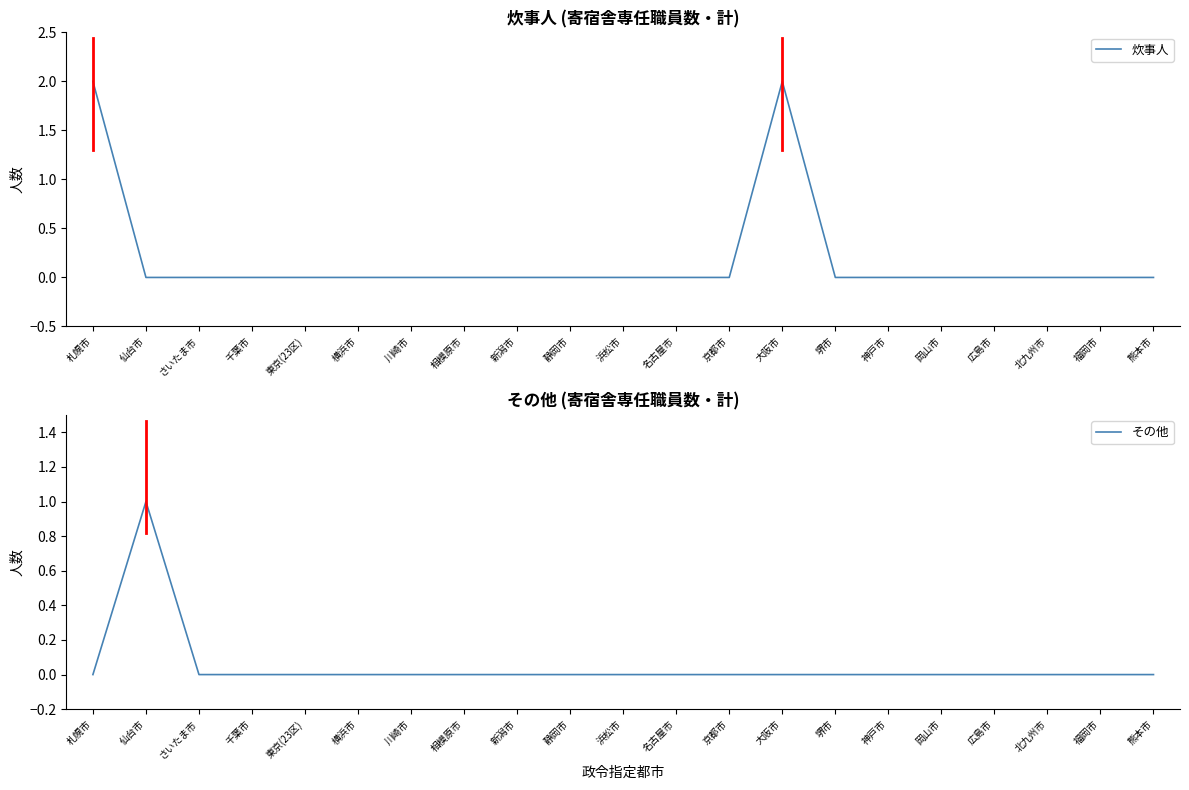

Rank the series at 堺市 from highest to lowest value.

炊事人, その他